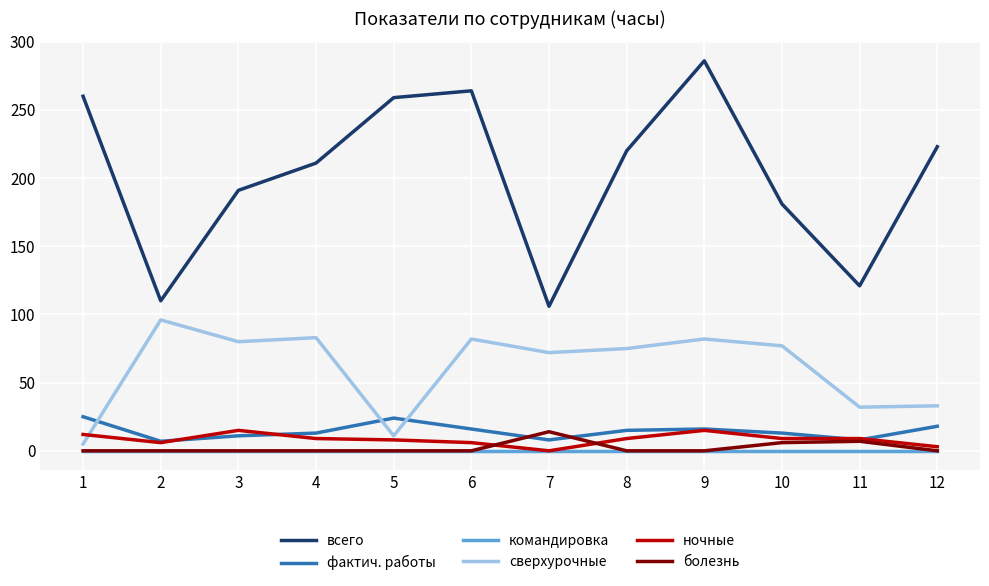

True or false: сверхурочные has a value of 20 at 7.

False